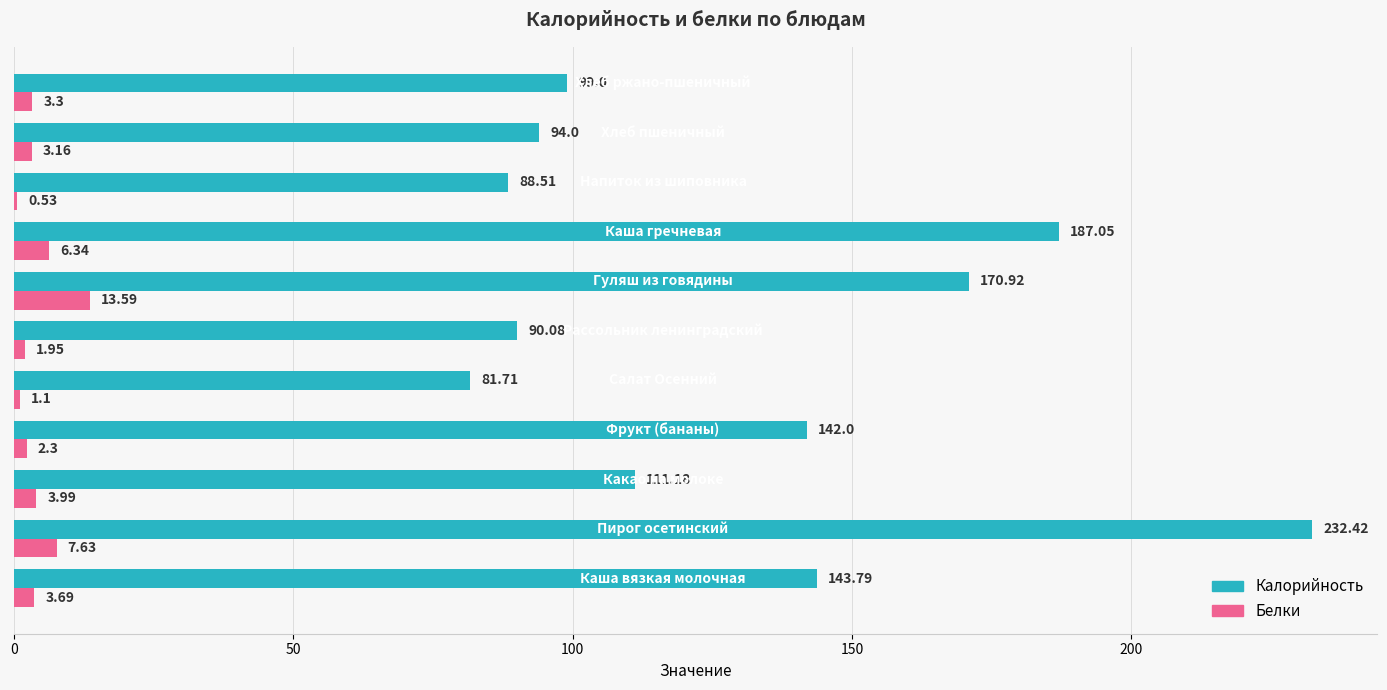

Which series has the largest total across all categories?

Калорийность